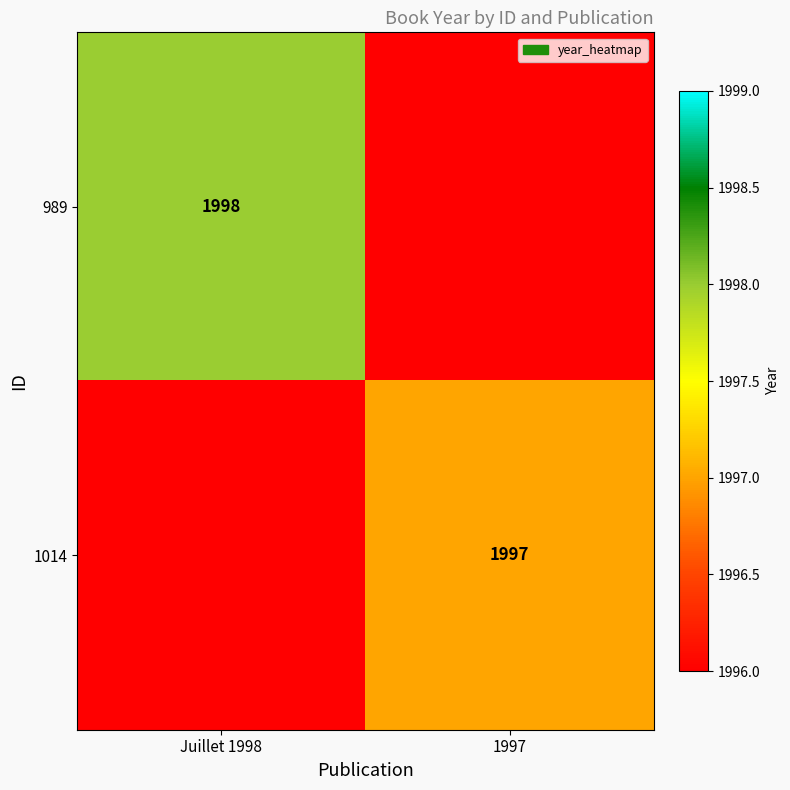

The 1014 series shows 3361 at 1997. True or false?

False